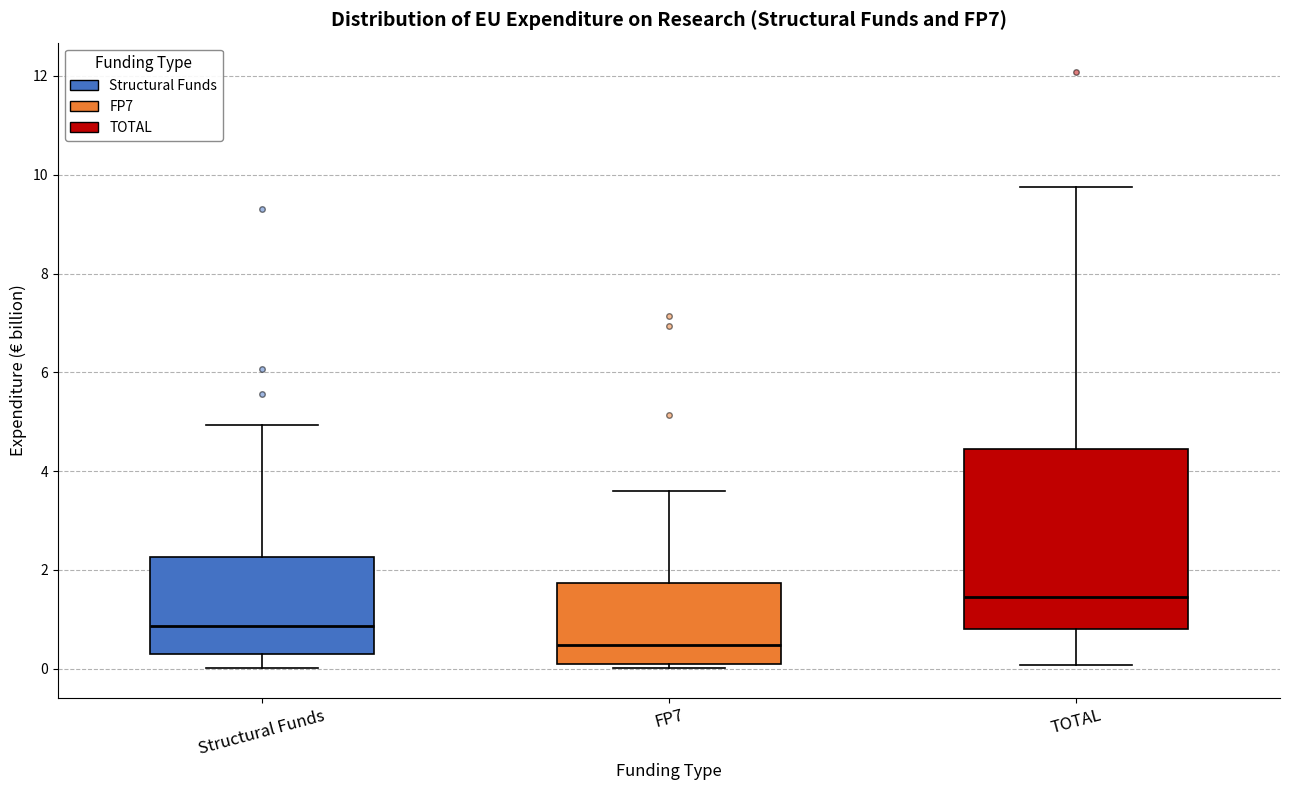

Which box is the tallest, from its lower edge to its upper edge?

TOTAL